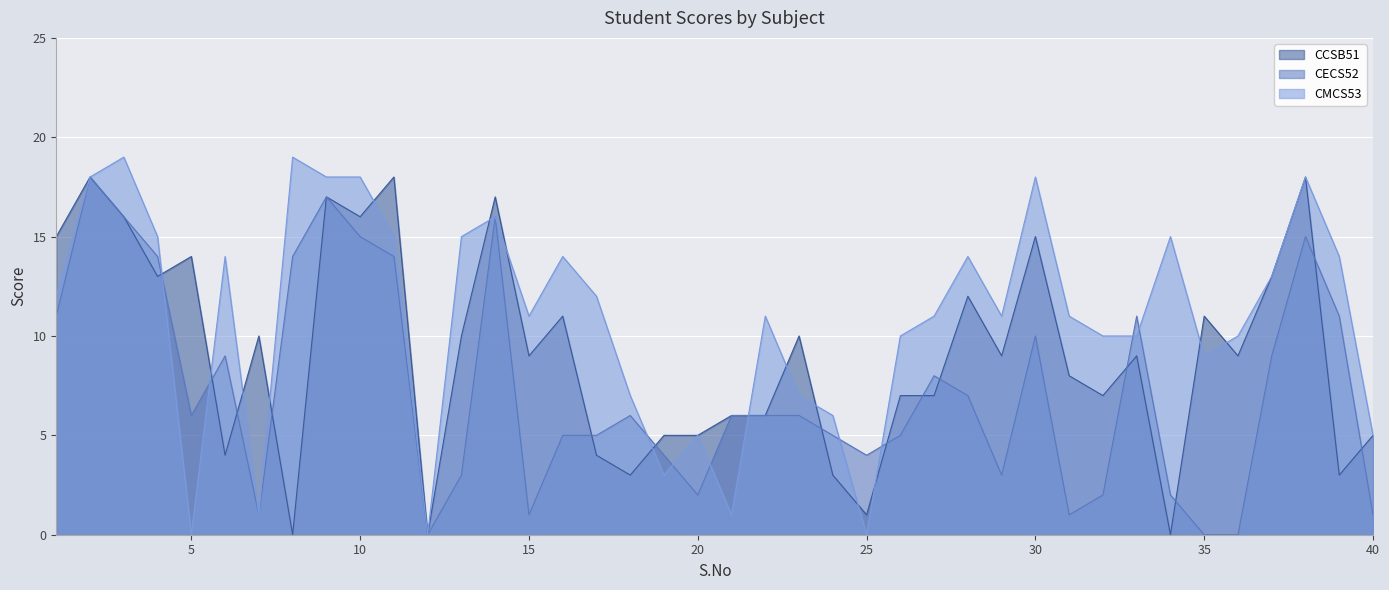

Which series has the largest total across all categories?

CMCS53